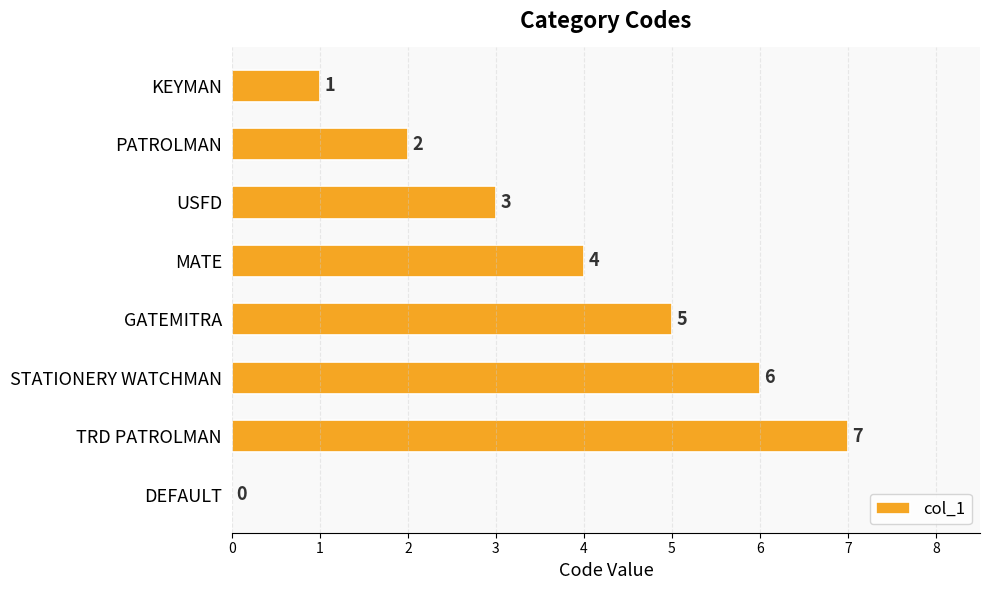

What is the greatest value displayed?

7